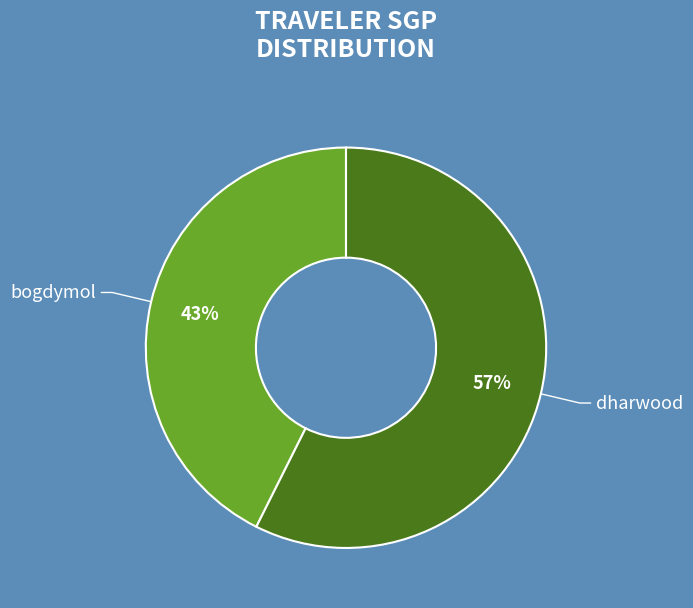

To the nearest percent, what is the average slice percentage?

50%